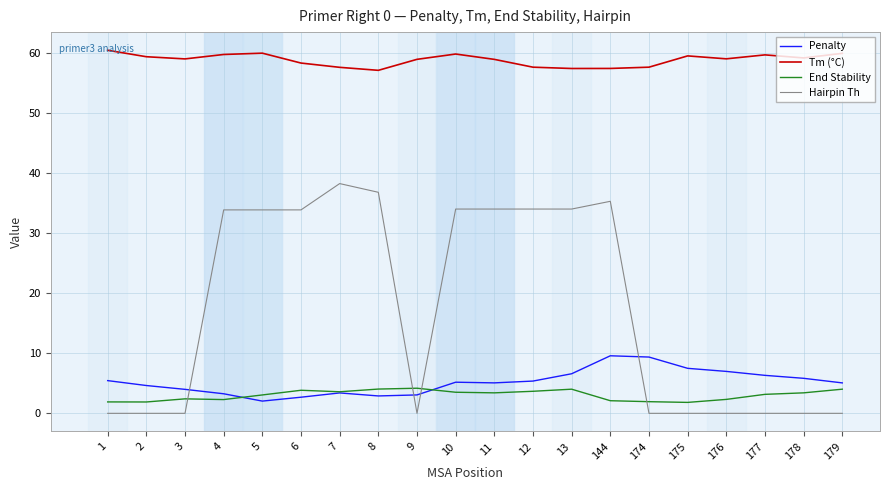

The value of Hairpin Th at 179 is 0.0. True or false?

True